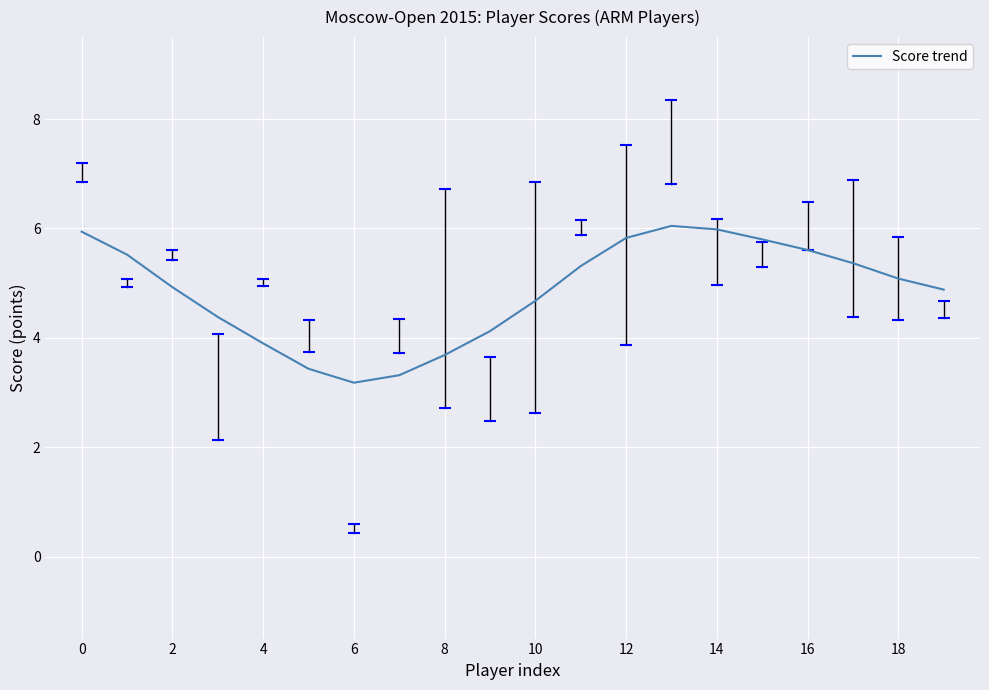

What is the sum of all values?

97.0